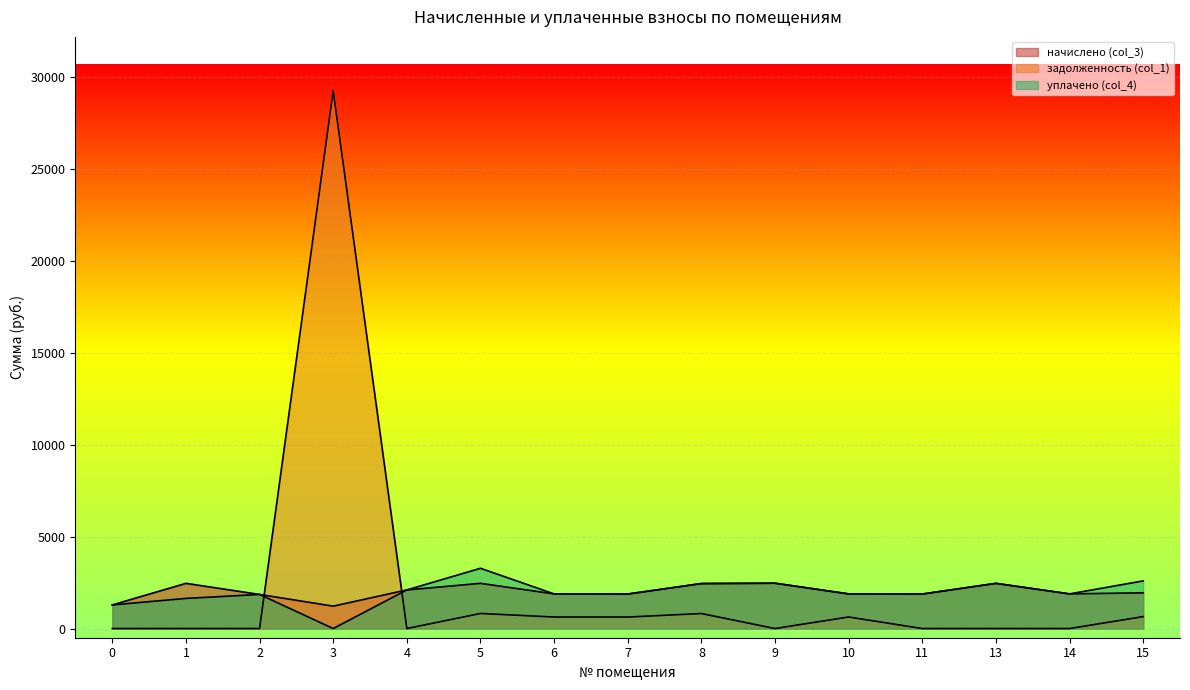

How many lines are shown in the chart?

3